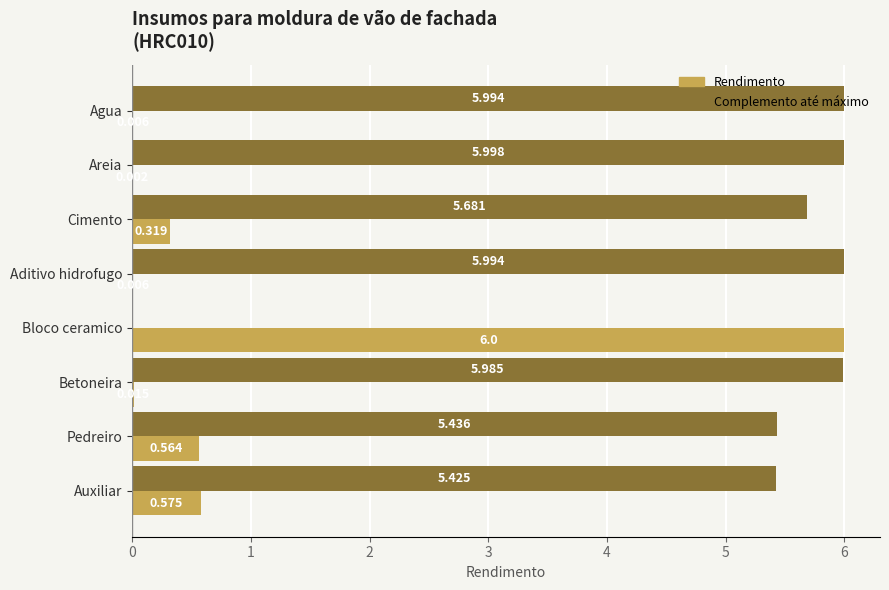

Where is Rendimento nearest to the value 3?

Auxiliar